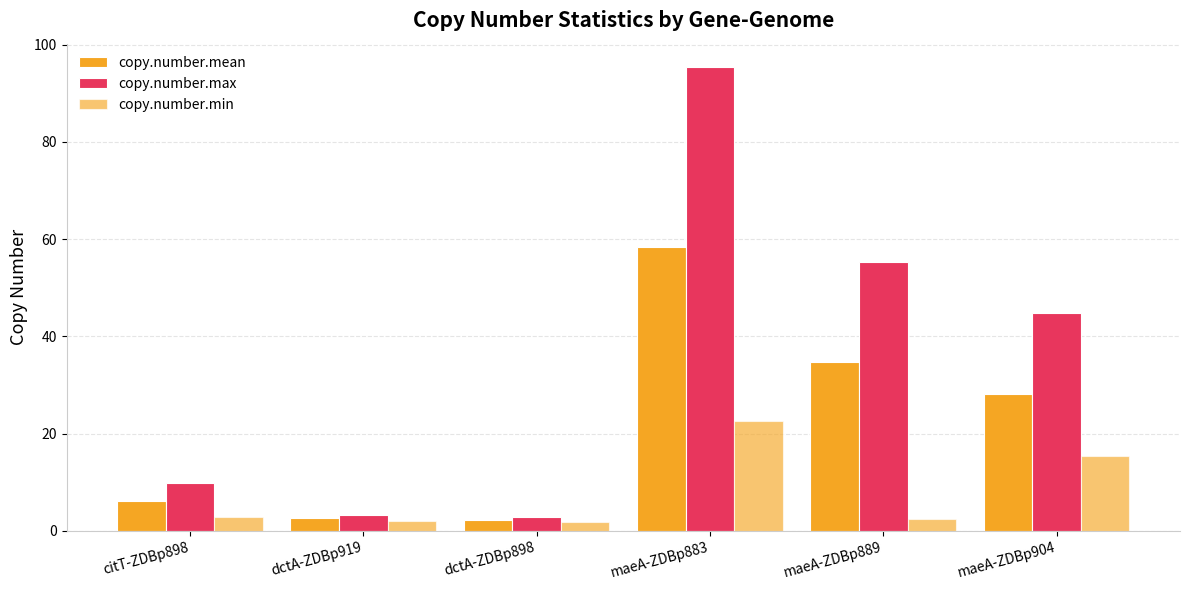

What is the label of the 4th bar from the right?

dctA-ZDBp898